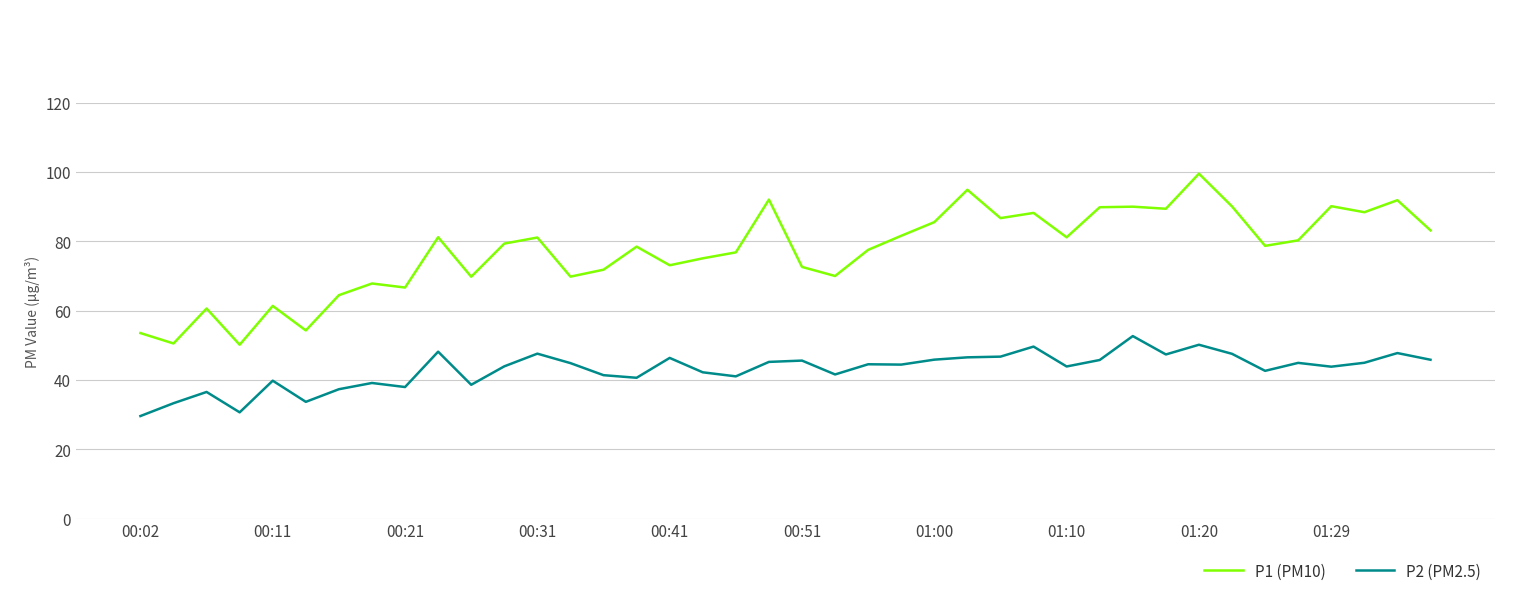

What is the lowest value of the P1 (PM10) series?

50.2